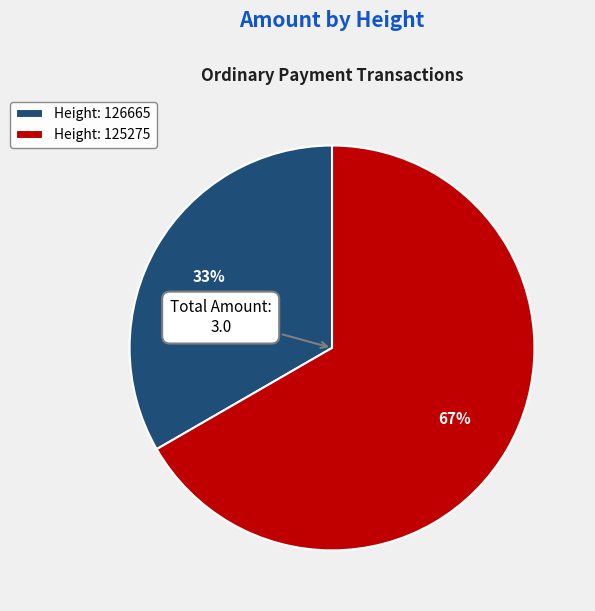

To the nearest percent, what is the average slice percentage?

50%